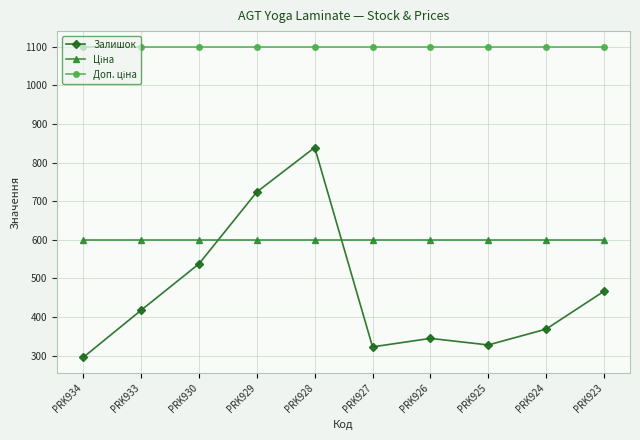

What is the difference between the Залишок values at PRK923 and PRK924?

98.0